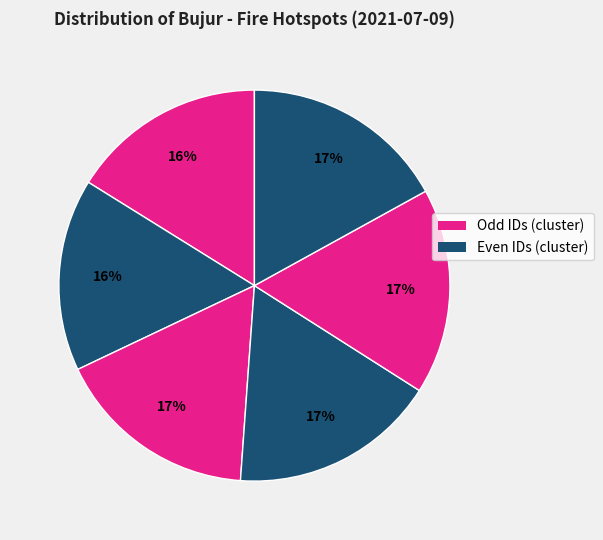

Count the number of slices in the pie.

6